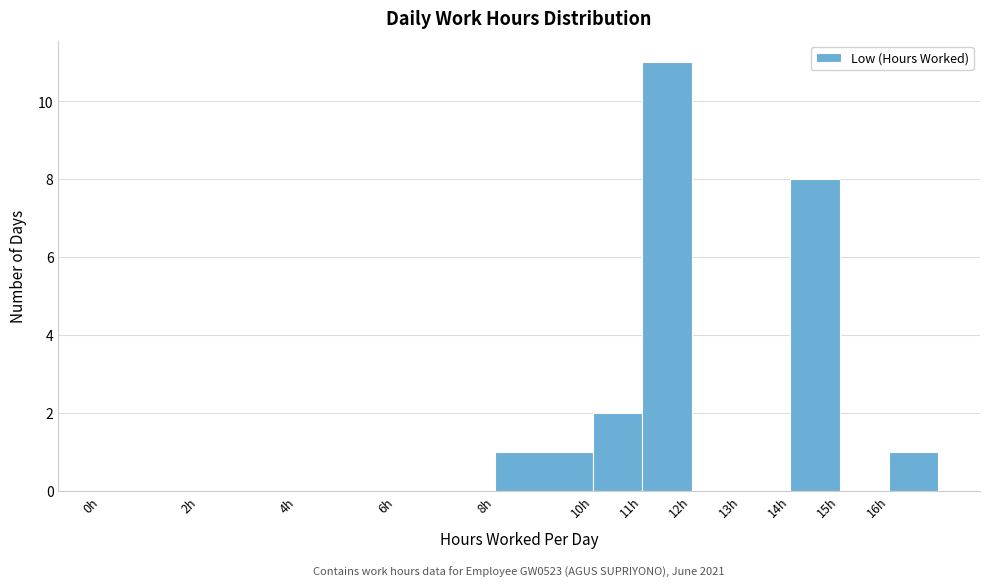

Which range on the x-axis has the tallest bar?

11 to 12